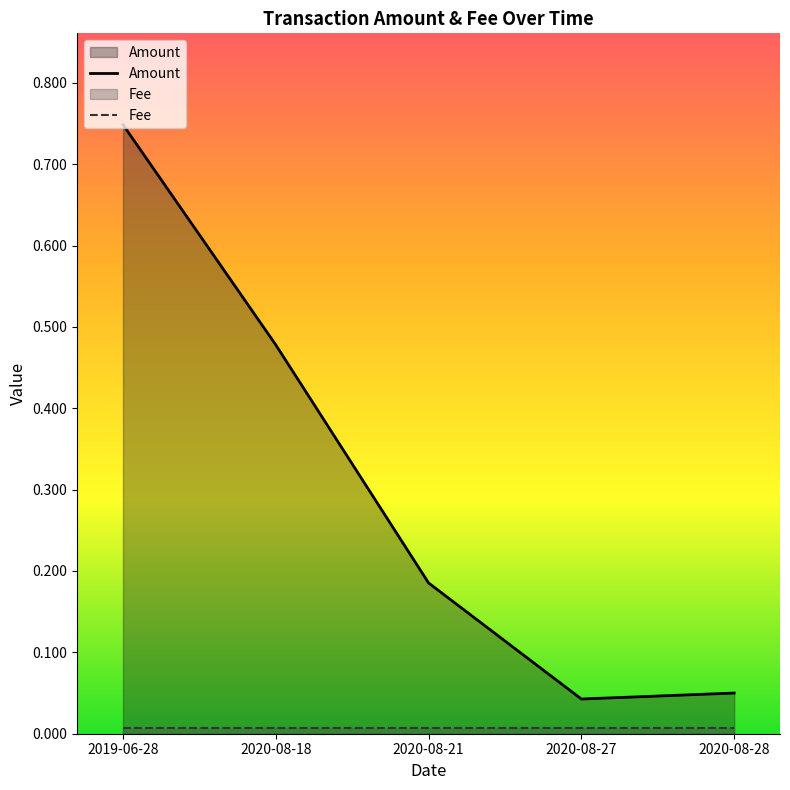

At which category does the data reach its first local valley?

2020-08-27